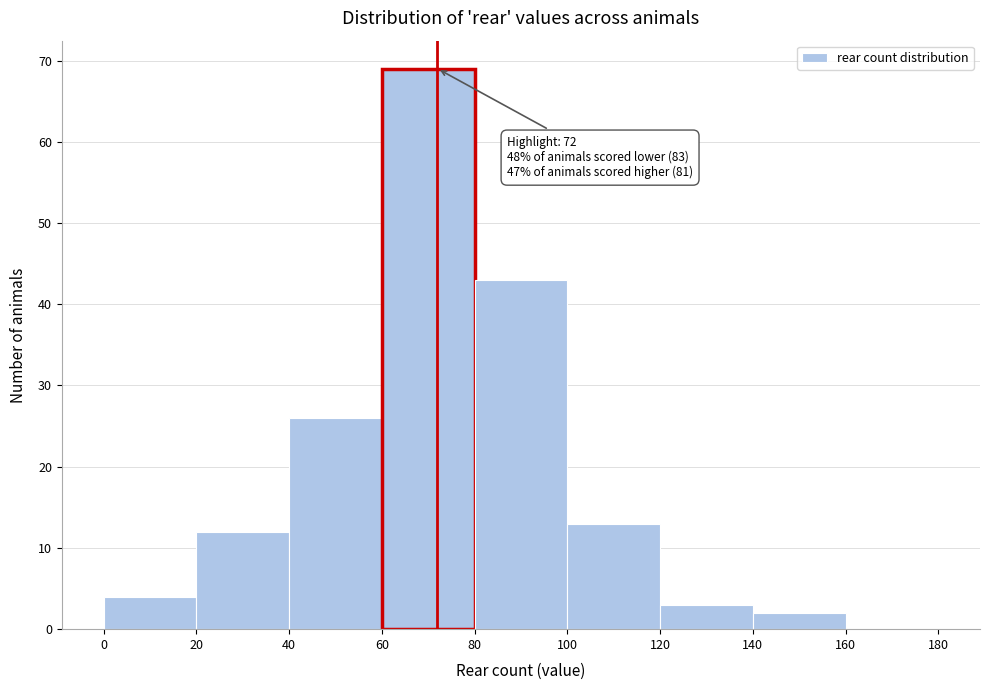

Which range on the x-axis has the tallest bar?

60 to 80